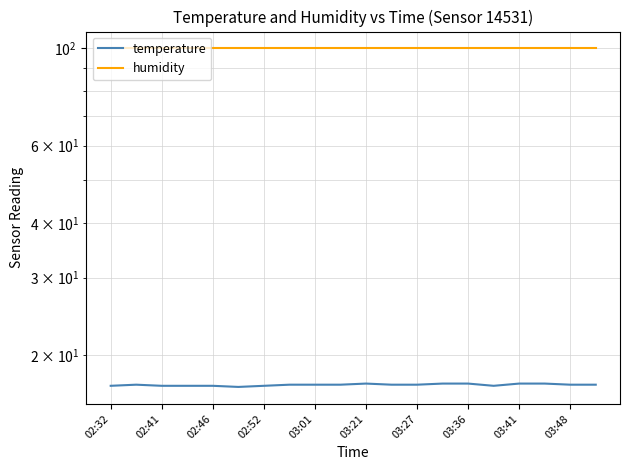

What is the total value across all series at 02:41?

116.9